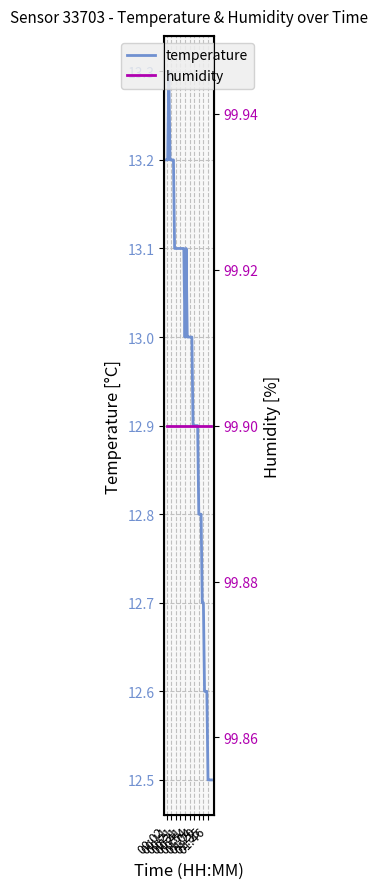

What is the label of the 7th point from the right?

33